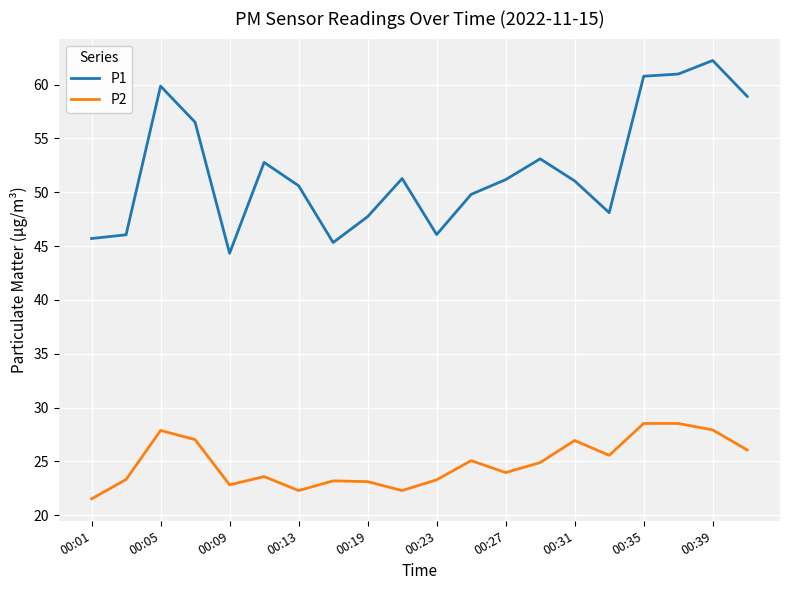

Which series has the largest total across all categories?

P1